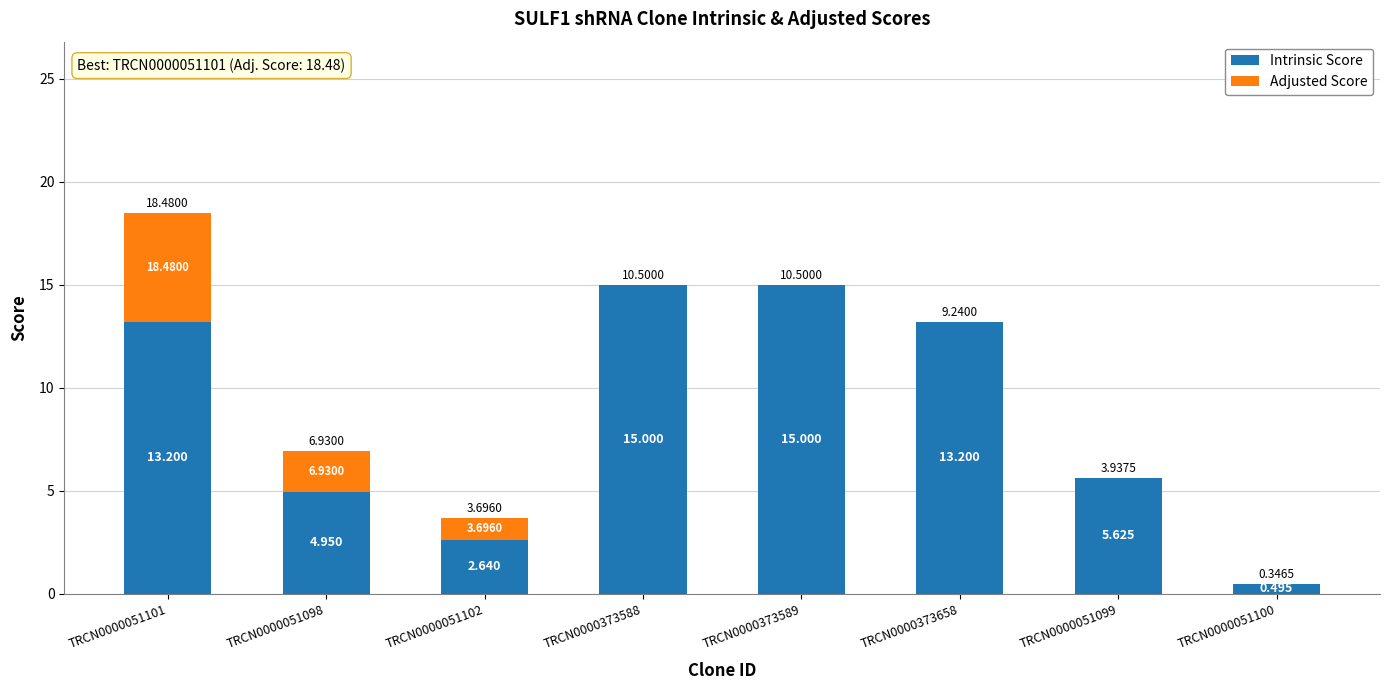

Does the chart contain stacked bars?

Yes